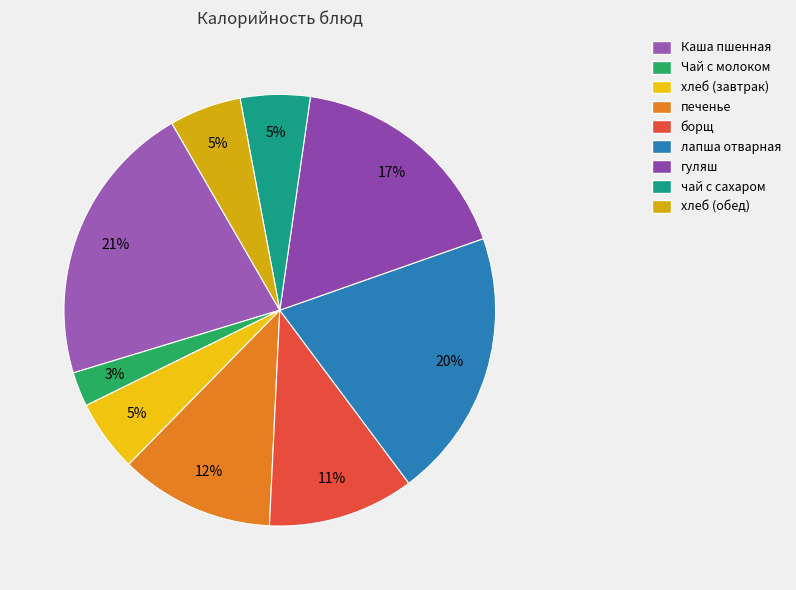

What percentage is the хлеб (завтрак) slice, to the nearest percent?

5%